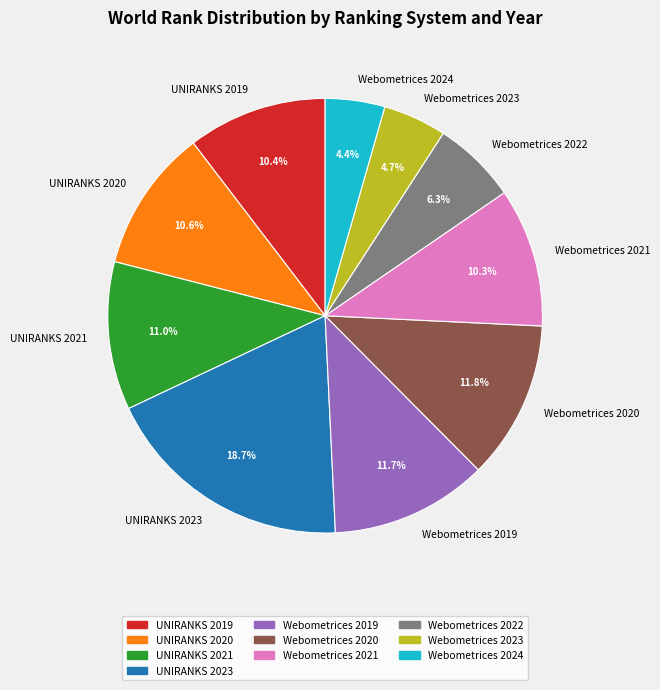

To the nearest percent, what percentage of the pie is Webometrices 2021?

10%